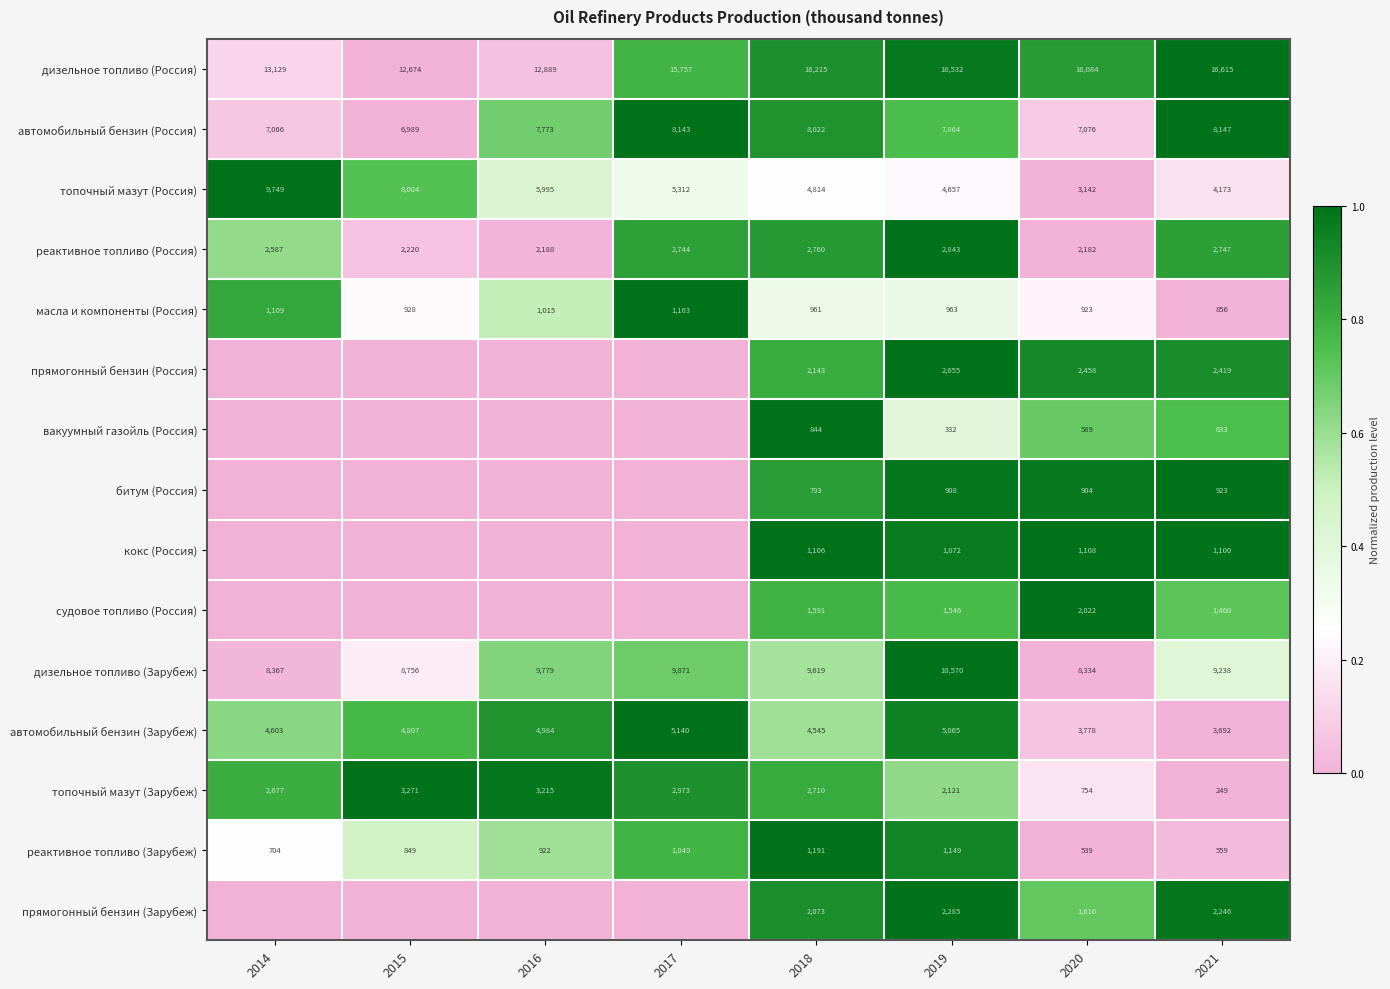

Which series changed the most between 2019 and 2020?

дизельное топливо (Зарубеж)